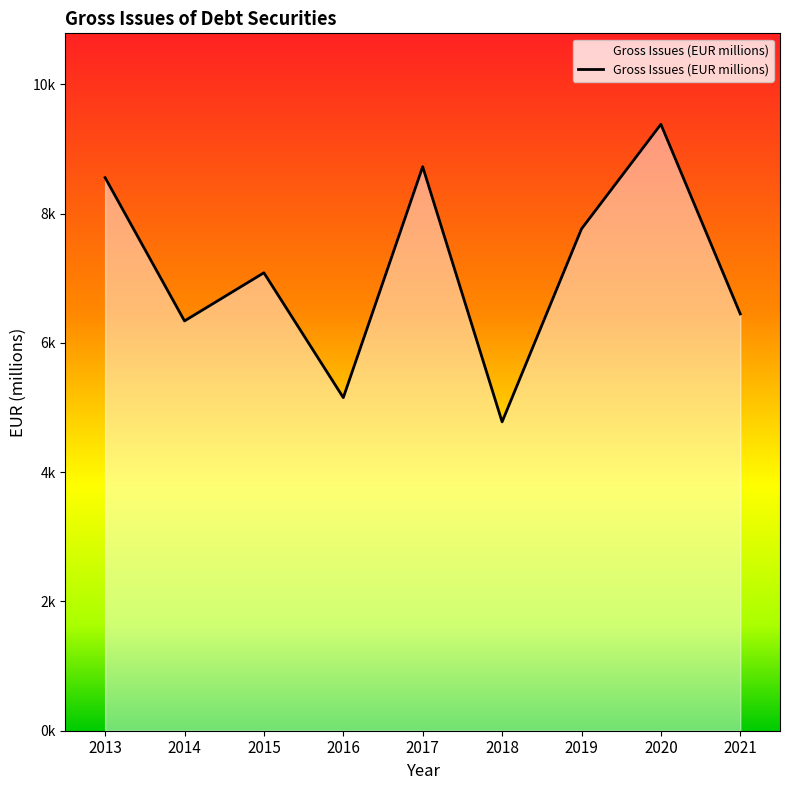

How many interior local peaks (higher than both neighbors) does the data have?

3